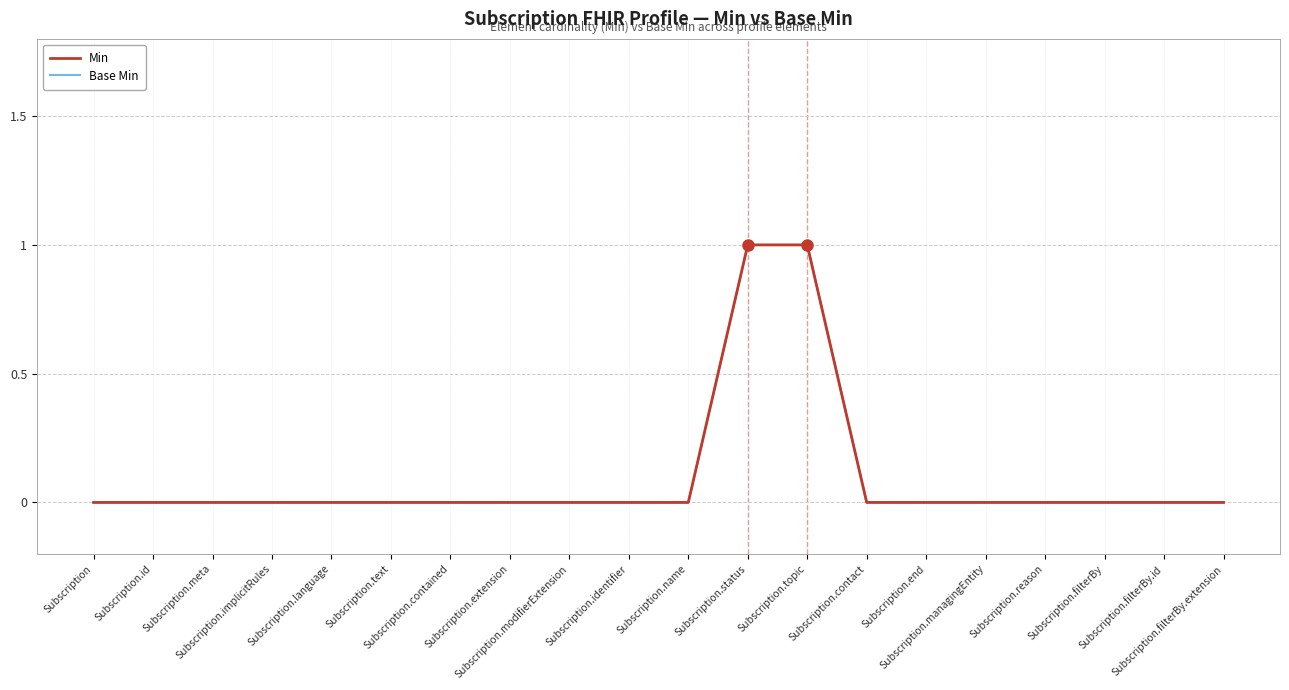

Reading left to right, transcribe all the data shown in this chart.

Min: Subscription=0	Subscription.id=0	Subscription.meta=0	Subscription.implicitRules=0	Subscription.language=0	Subscription.text=0	Subscription.contained=0	Subscription.extension=0	Subscription.modifierExtension=0	Subscription.identifier=0	Subscription.name=0	Subscription.status=1	Subscription.topic=1	Subscription.contact=0	Subscription.end=0	Subscription.managingEntity=0	Subscription.reason=0	Subscription.filterBy=0	Subscription.filterBy.id=0	Subscription.filterBy.extension=0
Base Min: Subscription=0	Subscription.id=0	Subscription.meta=0	Subscription.implicitRules=0	Subscription.language=0	Subscription.text=0	Subscription.contained=0	Subscription.extension=0	Subscription.modifierExtension=0	Subscription.identifier=0	Subscription.name=0	Subscription.status=1	Subscription.topic=1	Subscription.contact=0	Subscription.end=0	Subscription.managingEntity=0	Subscription.reason=0	Subscription.filterBy=0	Subscription.filterBy.id=0	Subscription.filterBy.extension=0